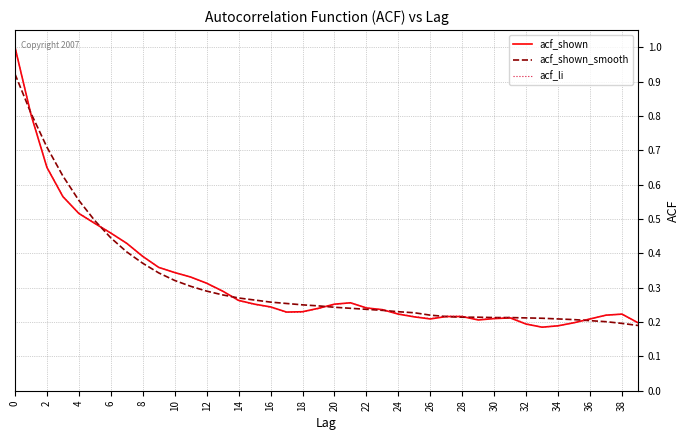

List the series in order of their overall mean, lowest first.

acf_shown, acf_li, acf_shown_smooth